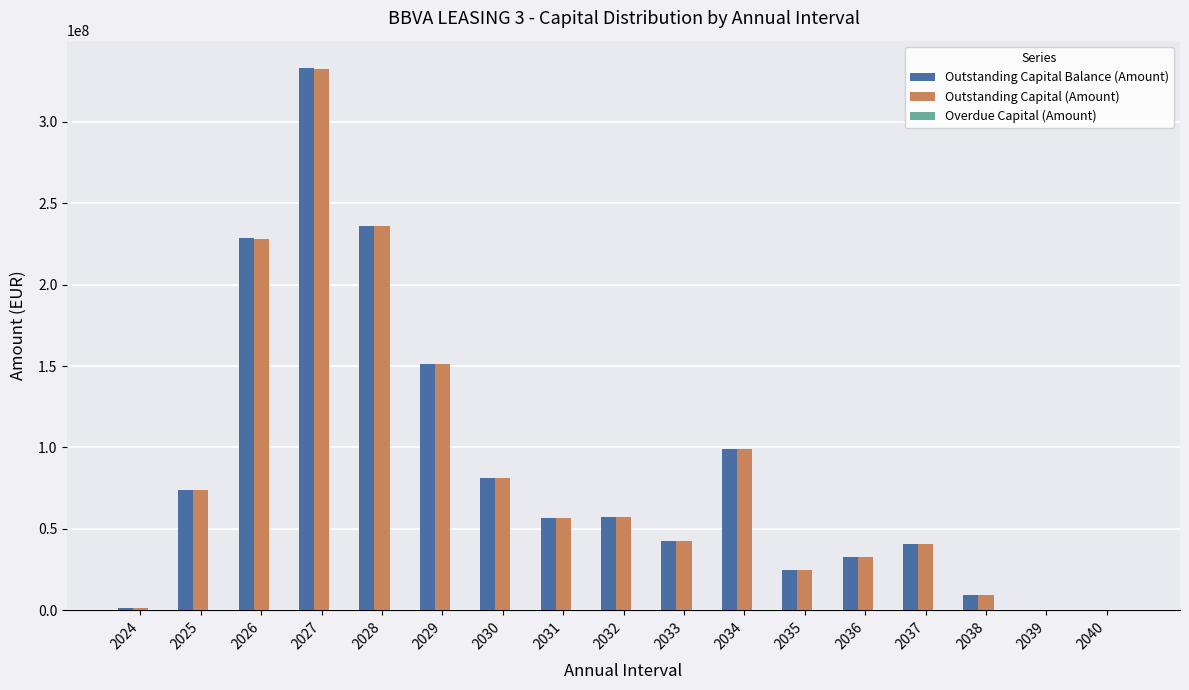

What is the total value across all series at 2027?

666266271.2